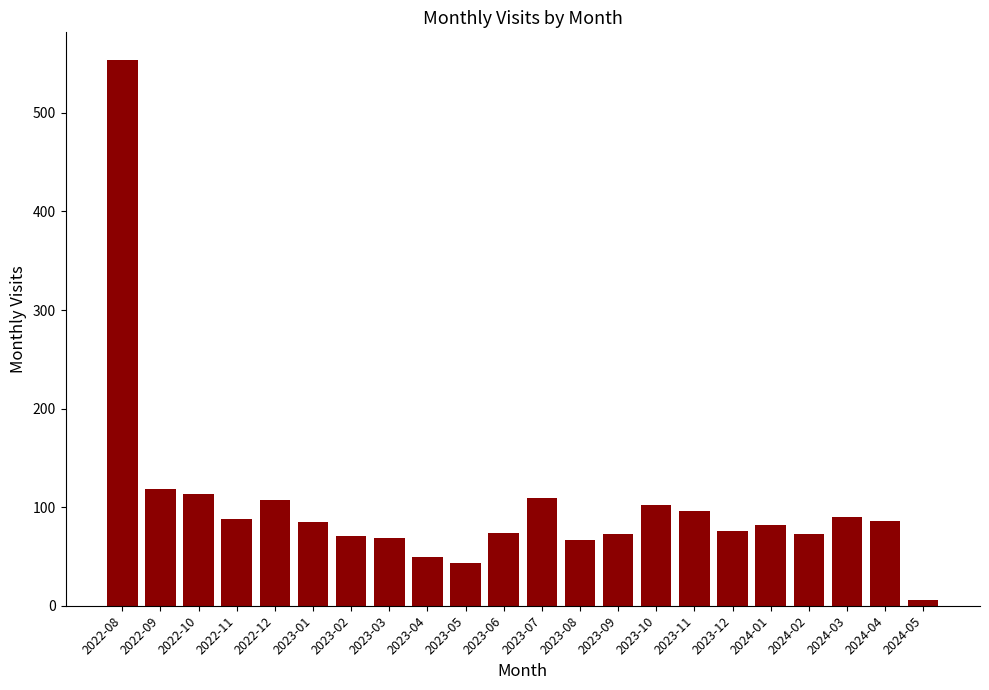

The value at 2024-02 is 115. True or false?

False